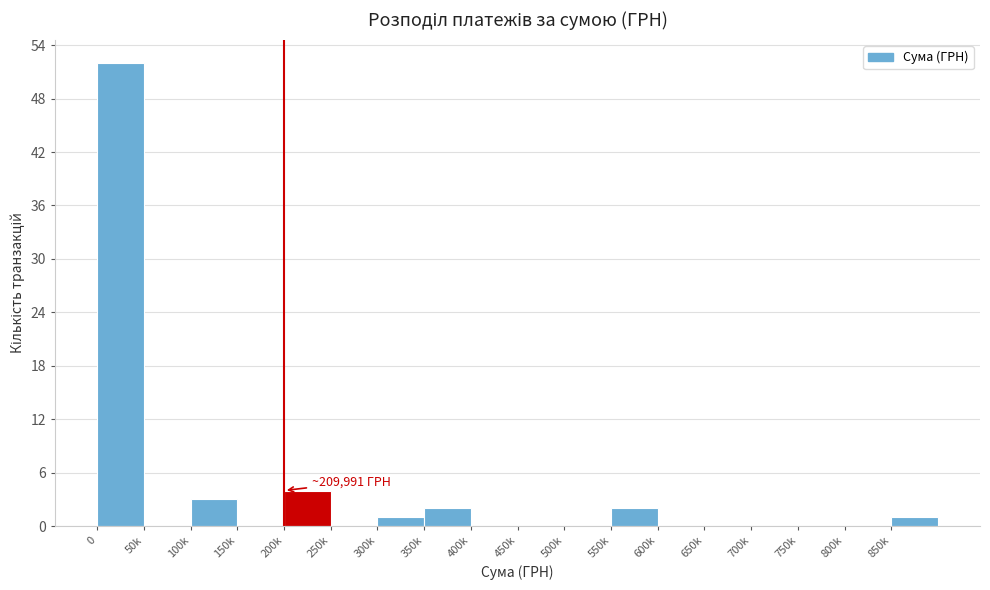

Reading left to right, what are all the values shown in this chart?

0=52	50k=0	100k=3	150k=0	200k=4	250k=0	300k=1	350k=2	400k=0	450k=0	500k=0	550k=2	600k=0	650k=0	700k=0	750k=0	800k=0	850k=1